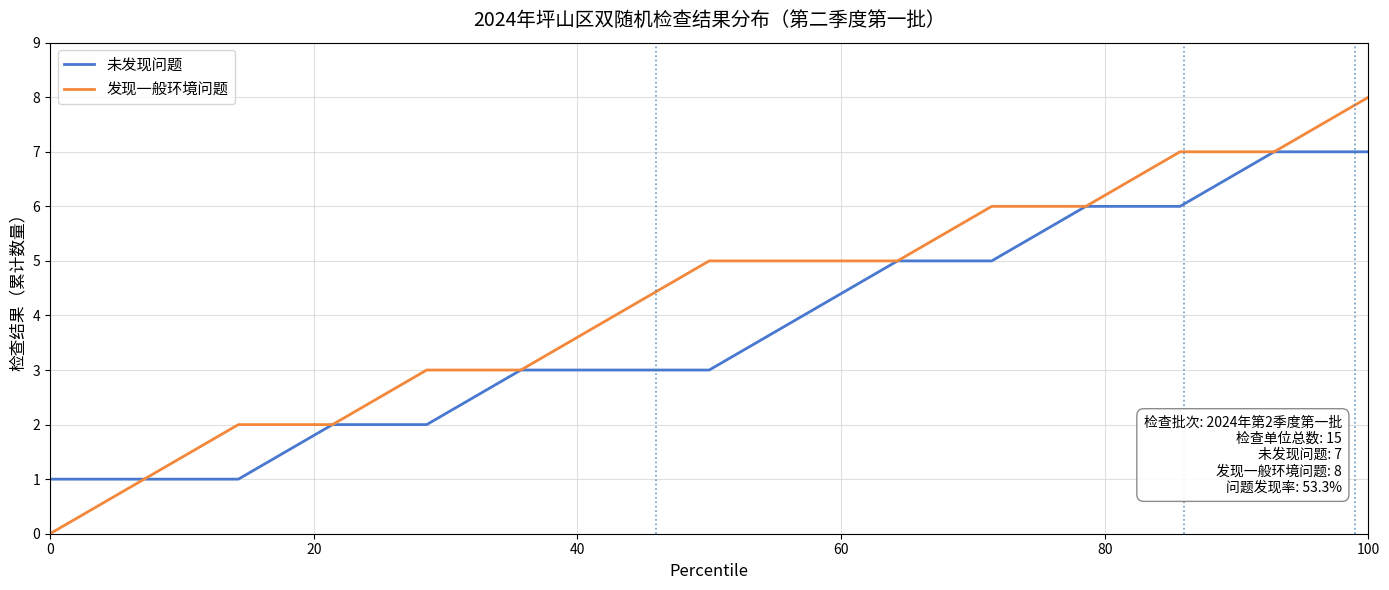

Rank the series by their maximum value, from highest to lowest.

发现一般环境问题, 未发现问题